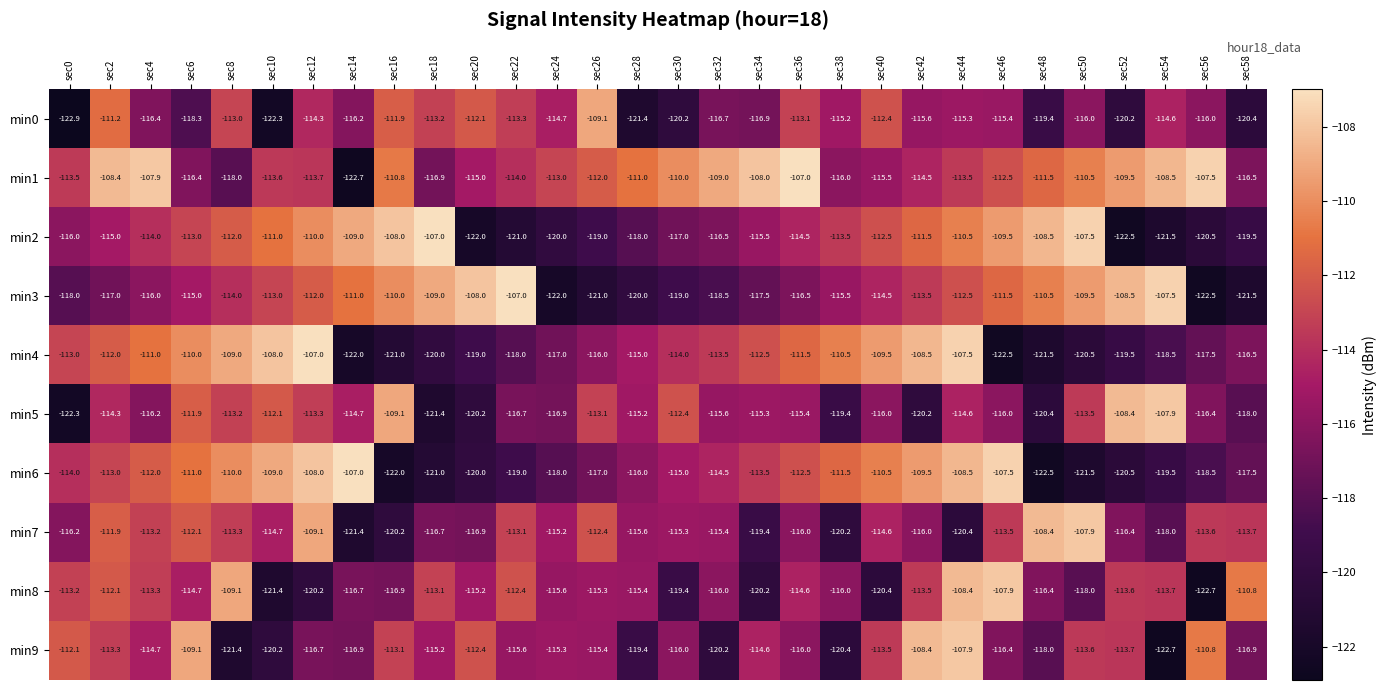

Where is min0 nearest to the value -116?

sec50